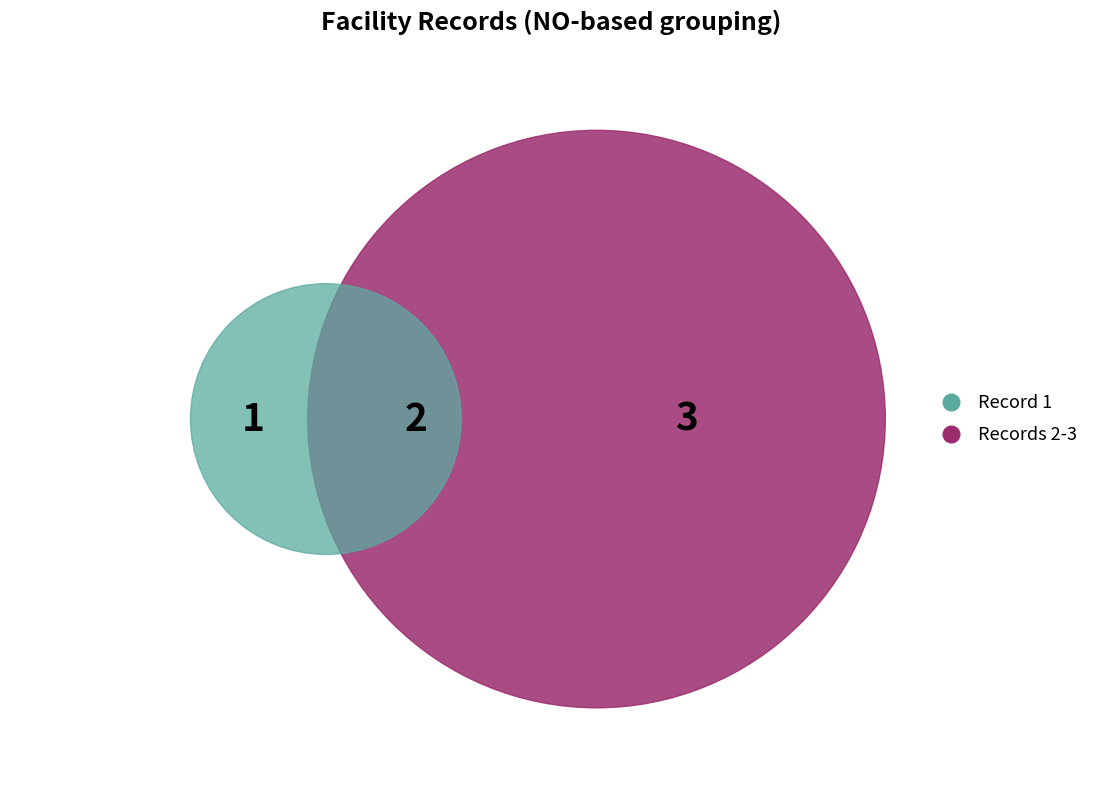

Count the number of slices in the pie.

3